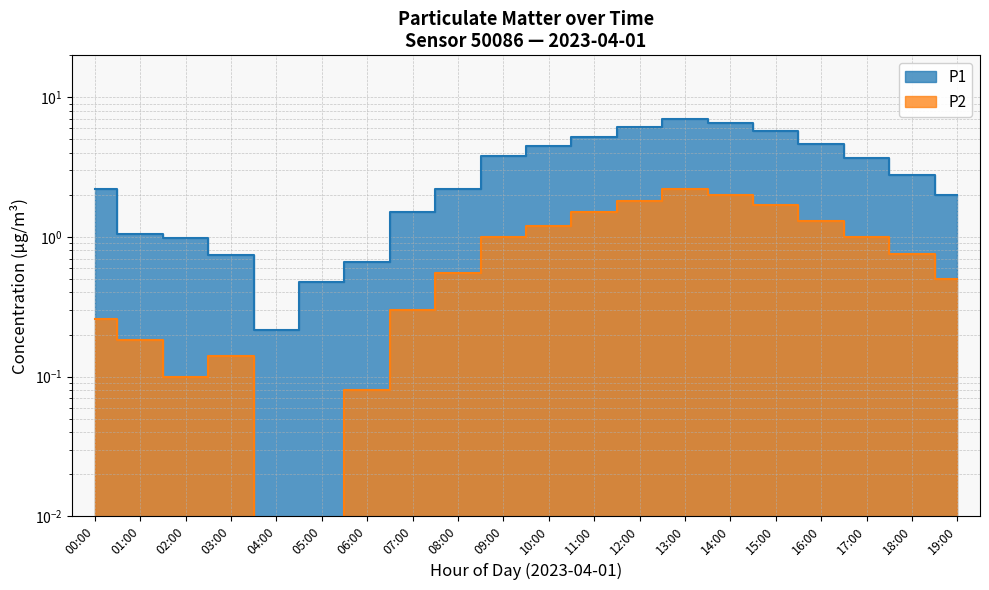

Count the number of data series in this chart.

2